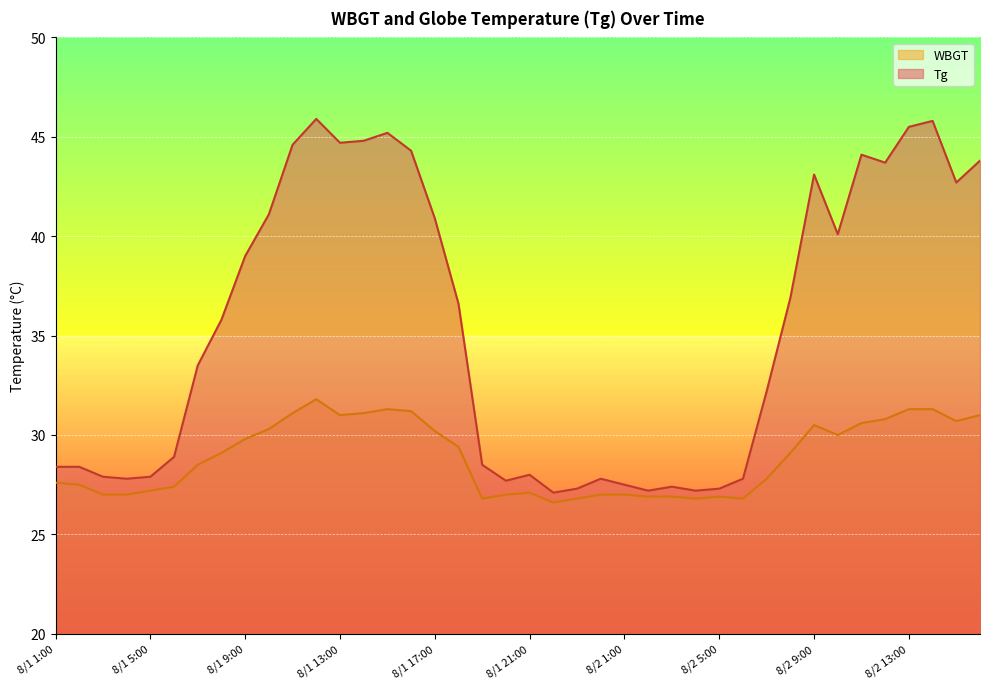

What value does the Tg series have at 8/2 7:00?

32.2